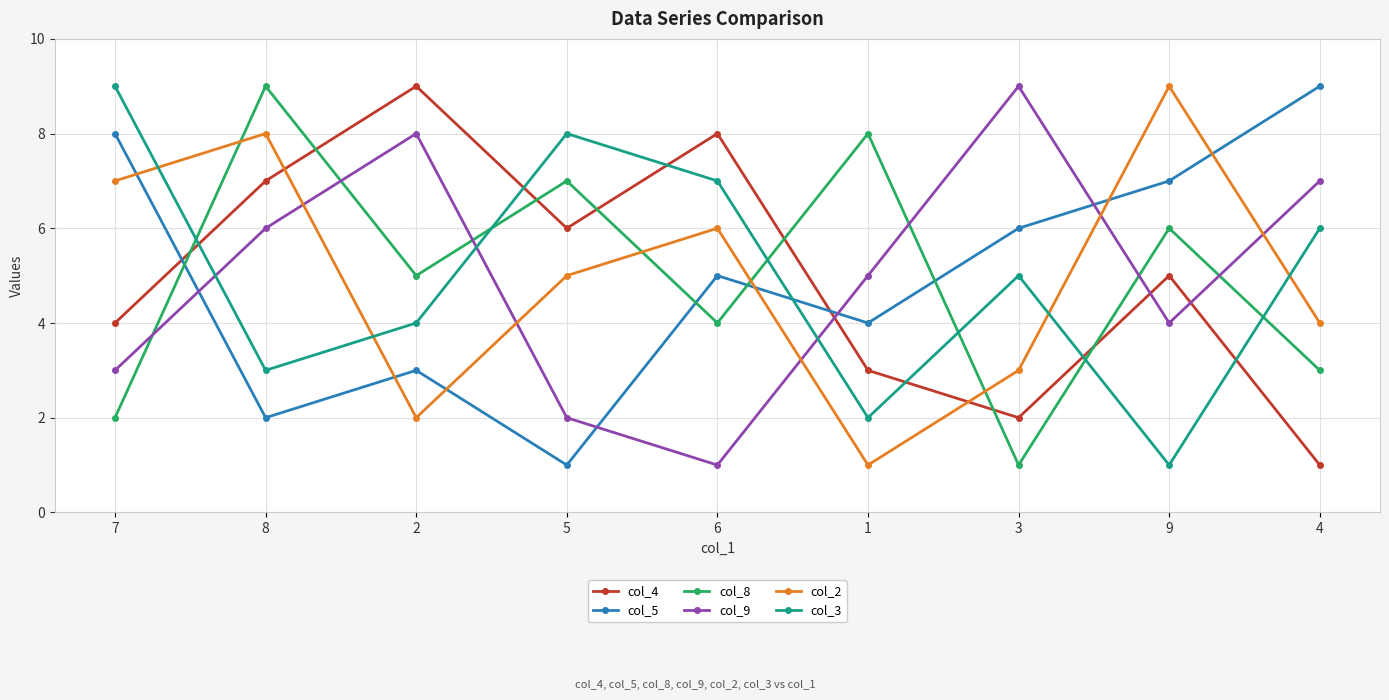

What is the approximate value of col_3 at 7?

9